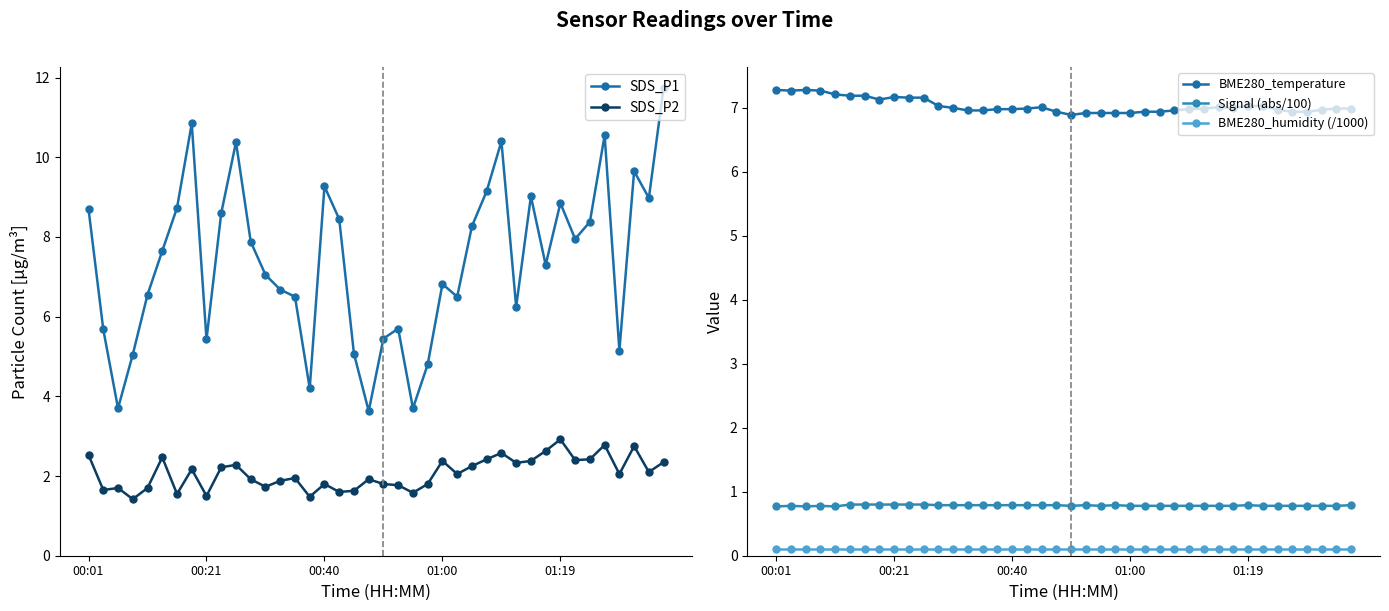

The SDS_P1 series shows 16.2 at 00:40. True or false?

False